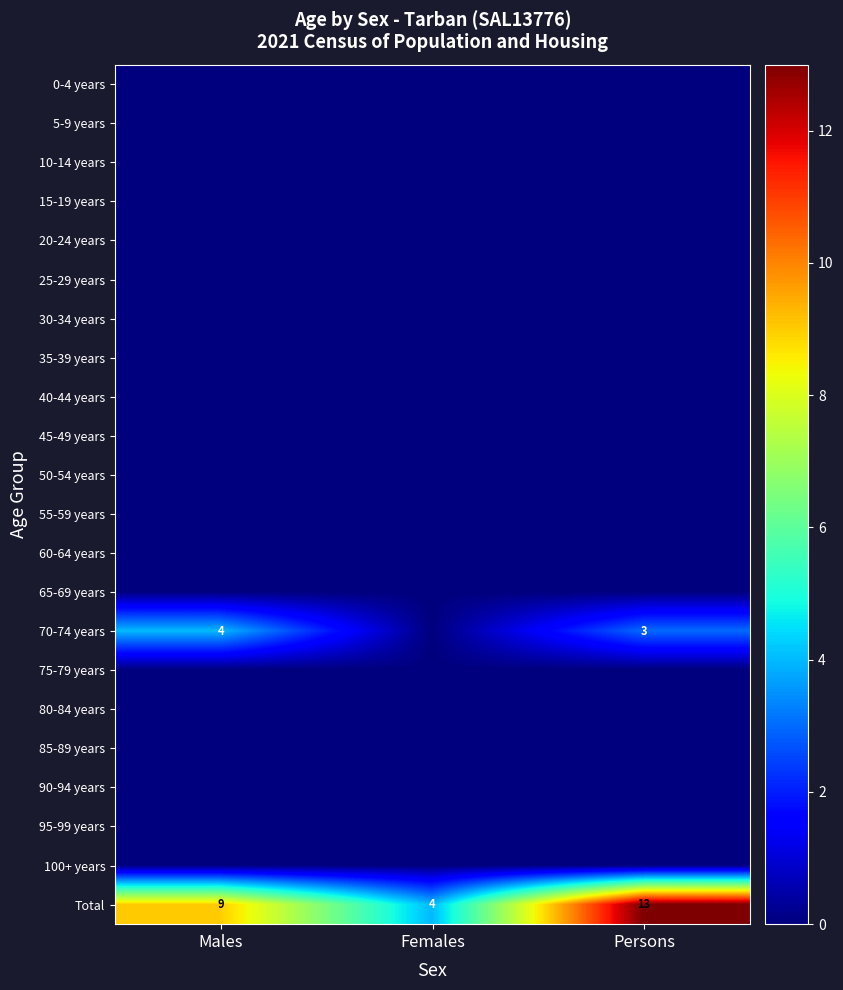

Is it true that Total equals 7 at Females?

False